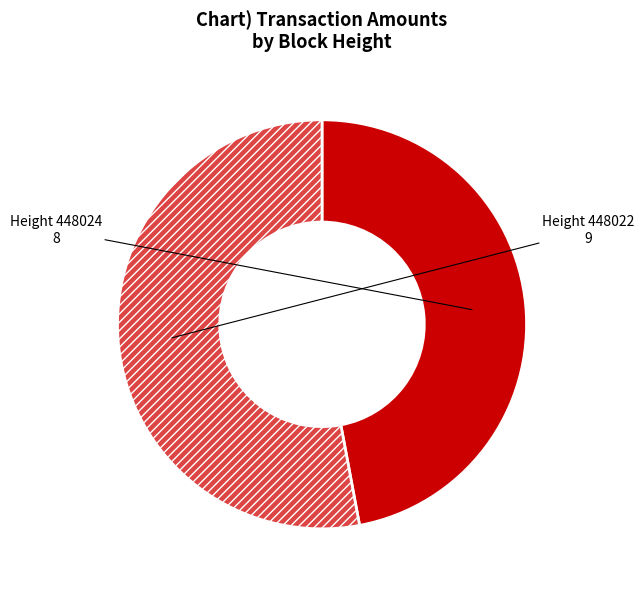

What is the smallest slice in the pie chart?

Height 448024